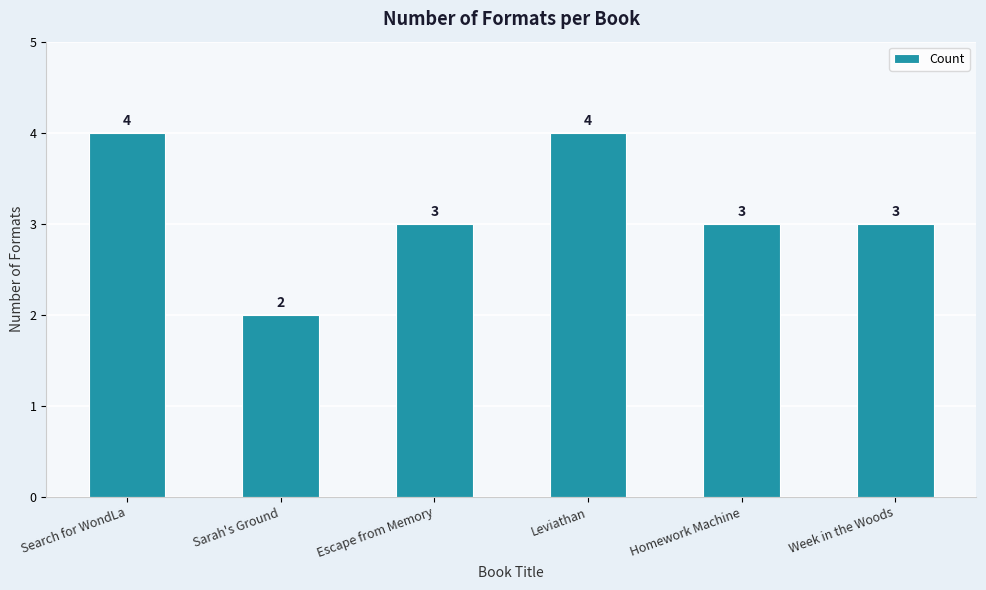

How many values are below 3?

1